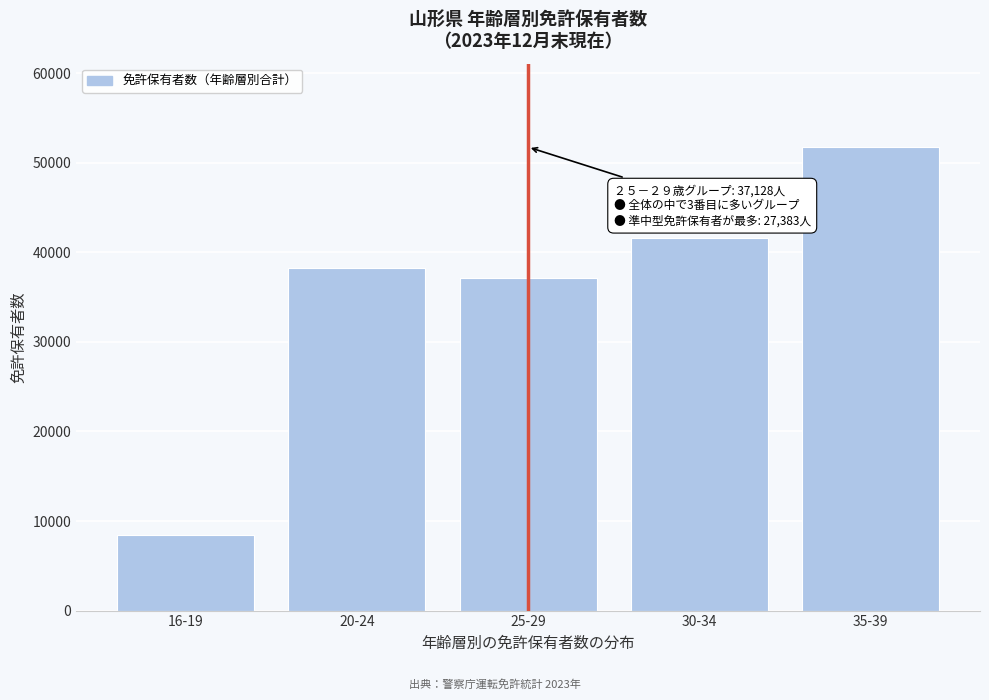

Reading left to right, what are all the values shown in this chart?

16-19=8448	20-24=38285	25-29=37128	30-34=41599	35-39=51750